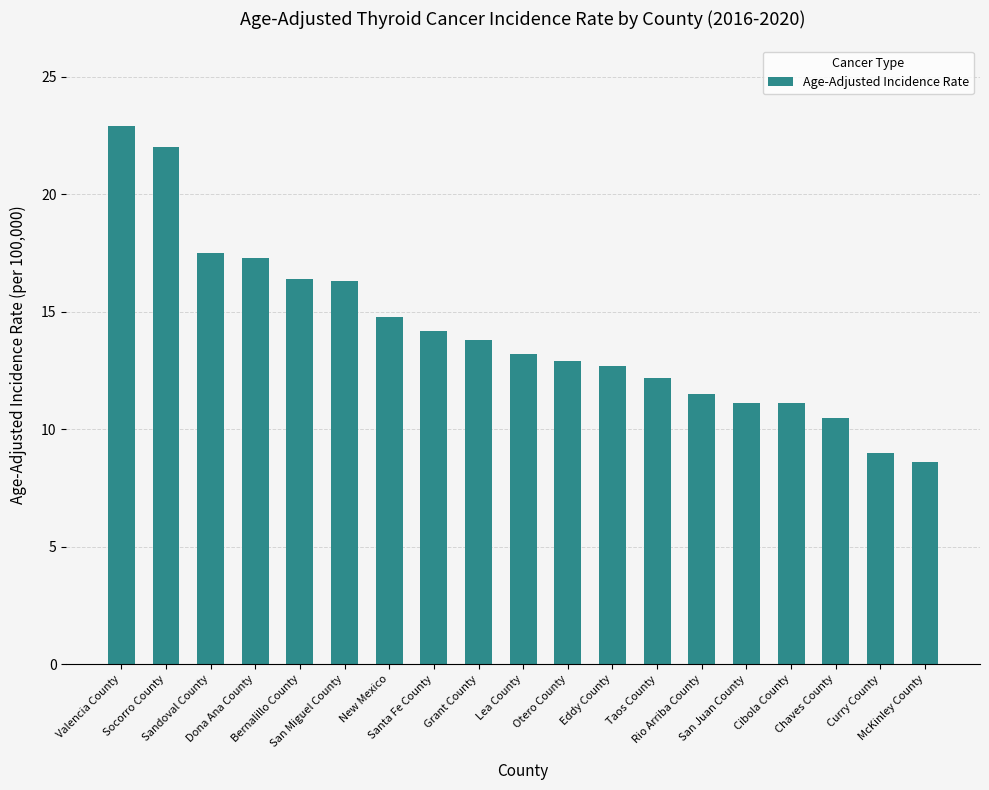

How many bars are there in total?

19